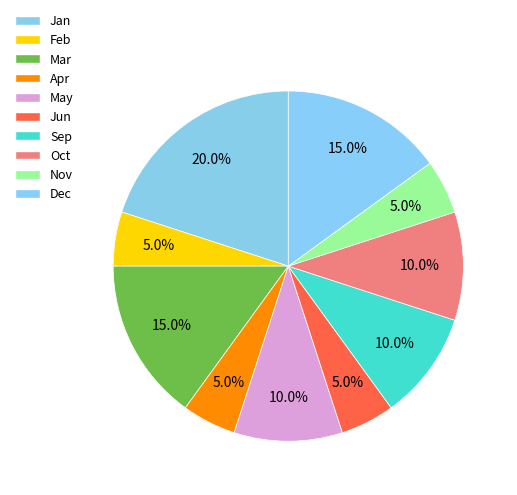

How many slices are in this pie chart?

10